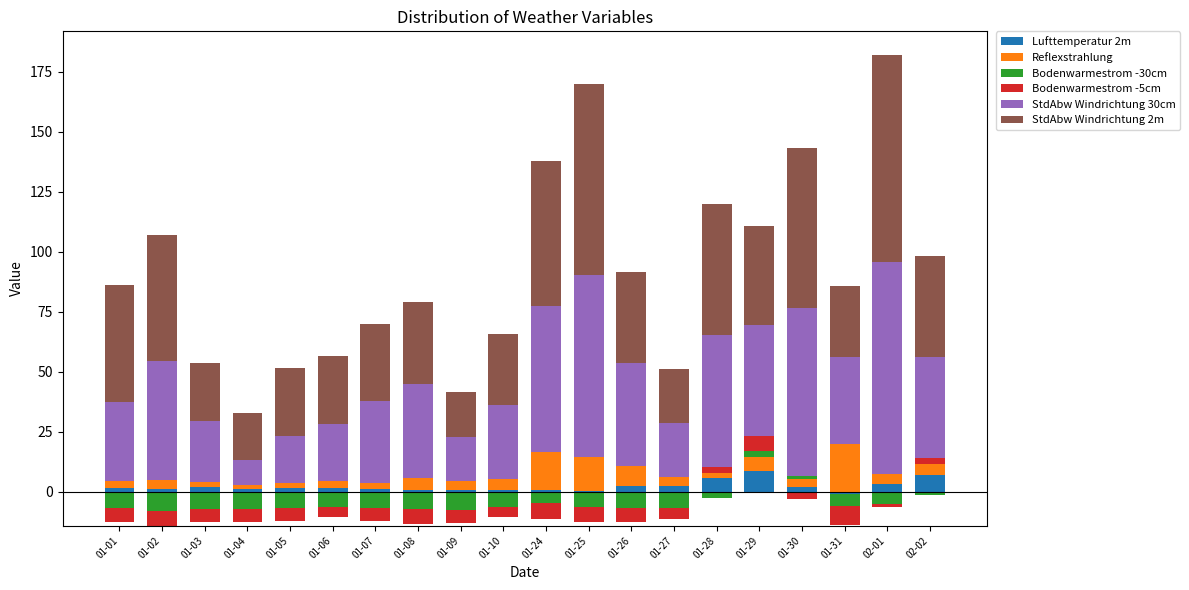

Which series has the largest range (max minus min)?

StdAbw Windrichtung 30cm